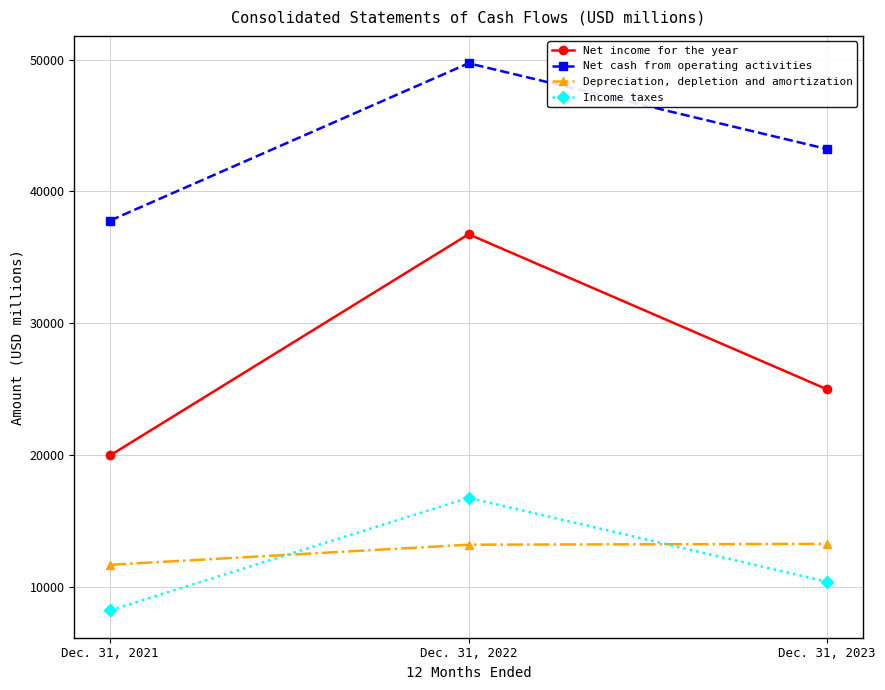

How many data points does each series have?

3